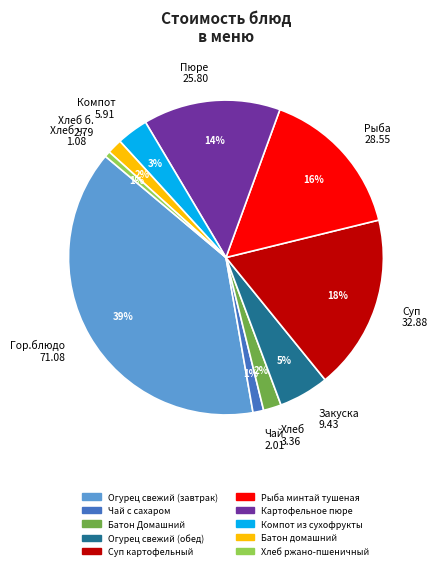

Combined, do Пюре 25.80 and Хлеб 3.36 account for over 50%?

No